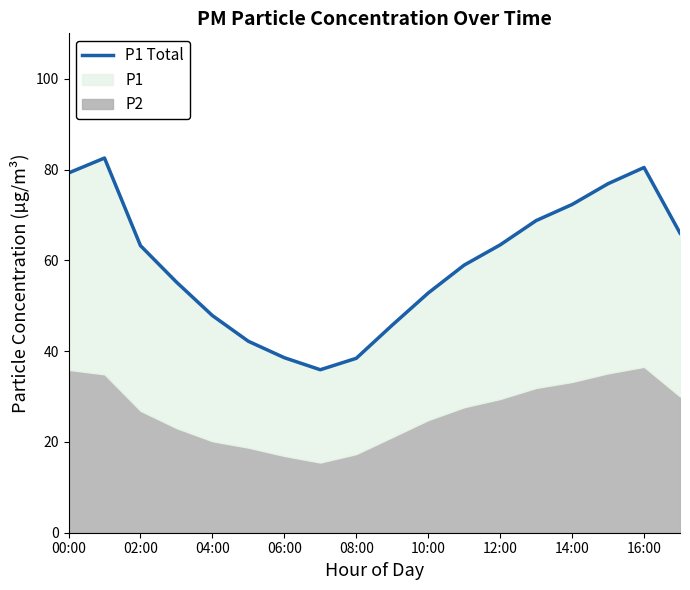

Where is the data nearest to the value 59?

11